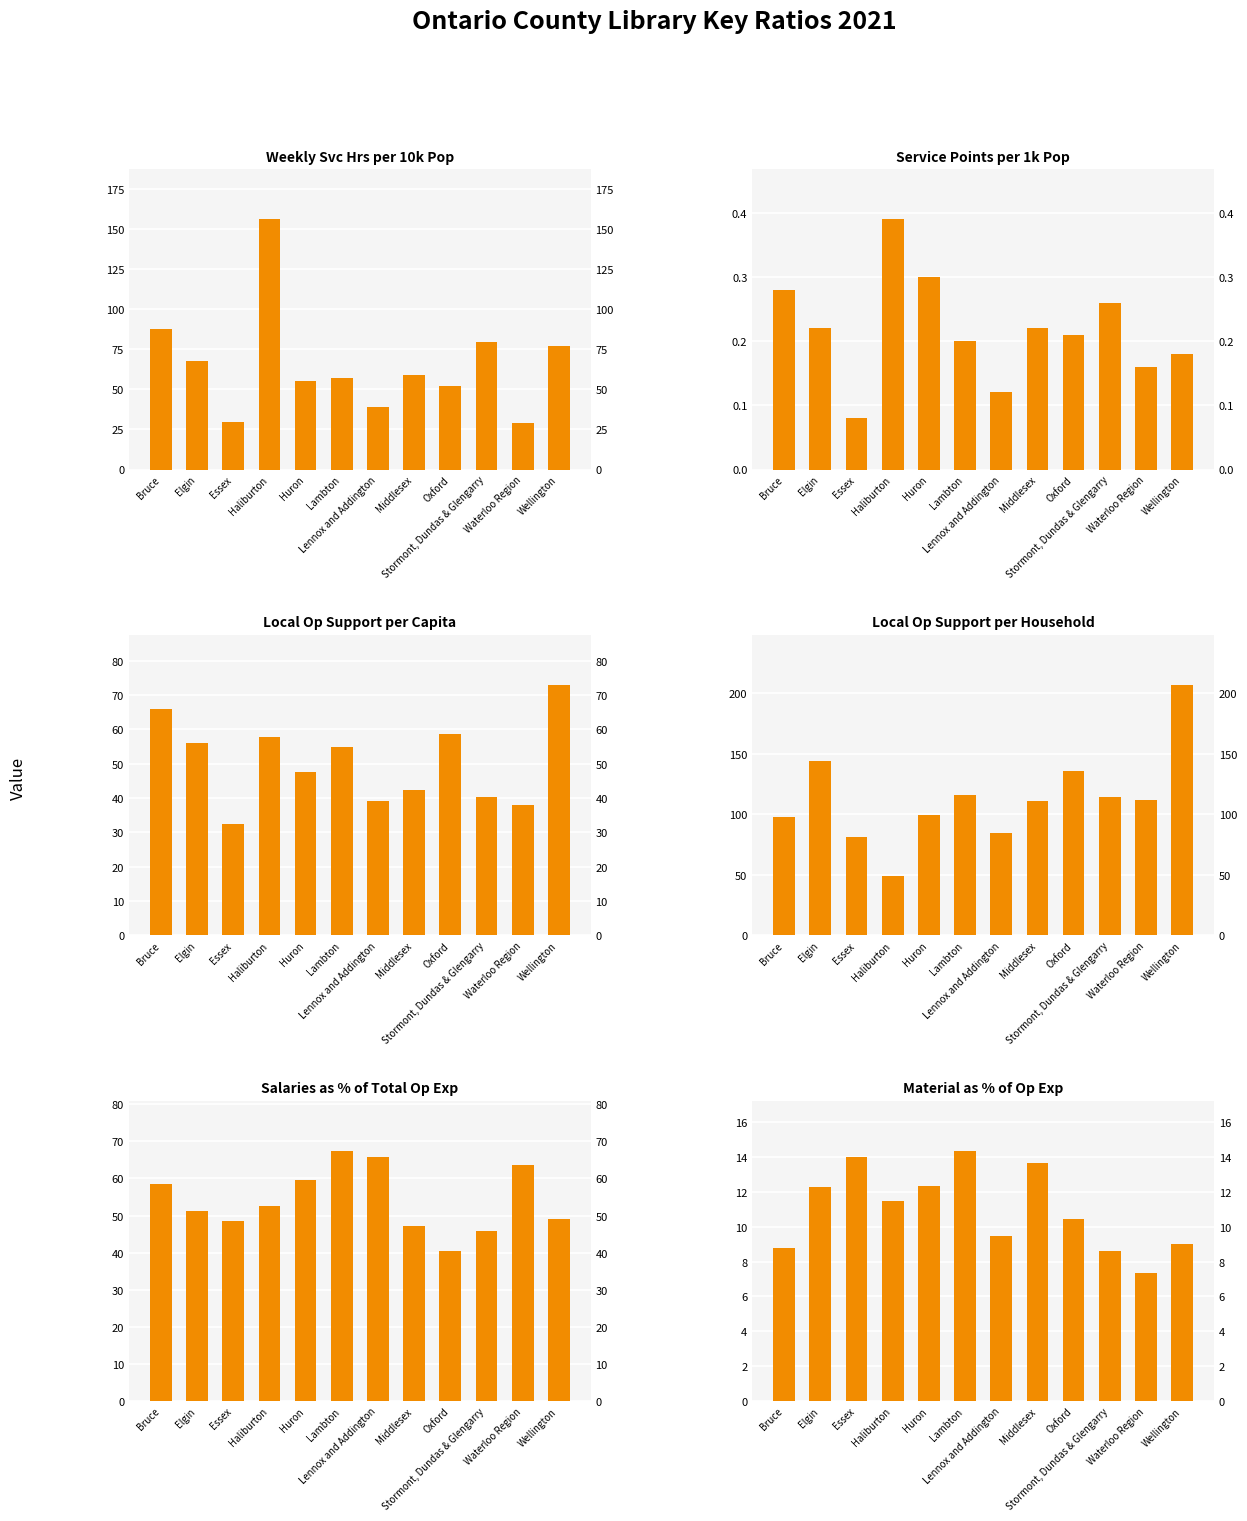

Does the chart contain stacked bars?

No